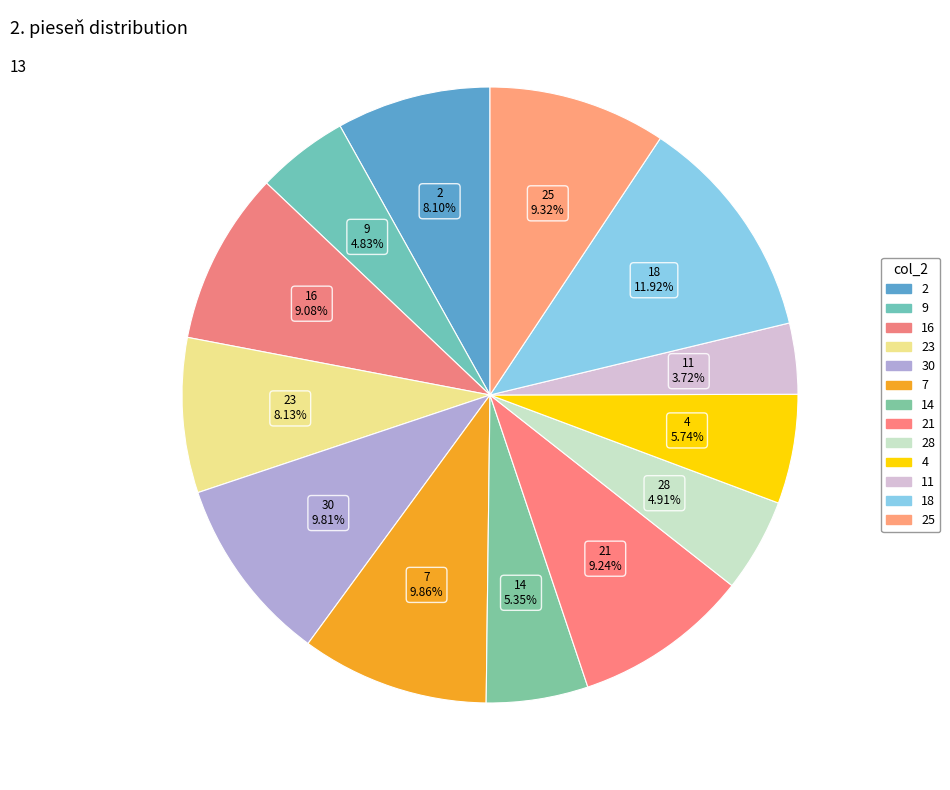

Rank the categories by value from lowest to highest.

11, 9, 28, 14, 4, 2, 23, 16, 21, 25, 30, 7, 18